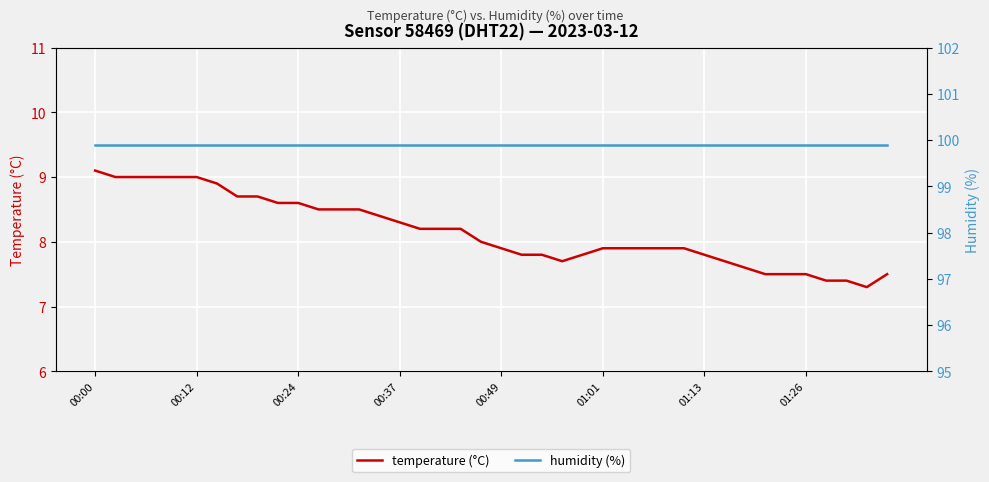

Between 33 and 39, which series saw the biggest shift?

temperature (°C)